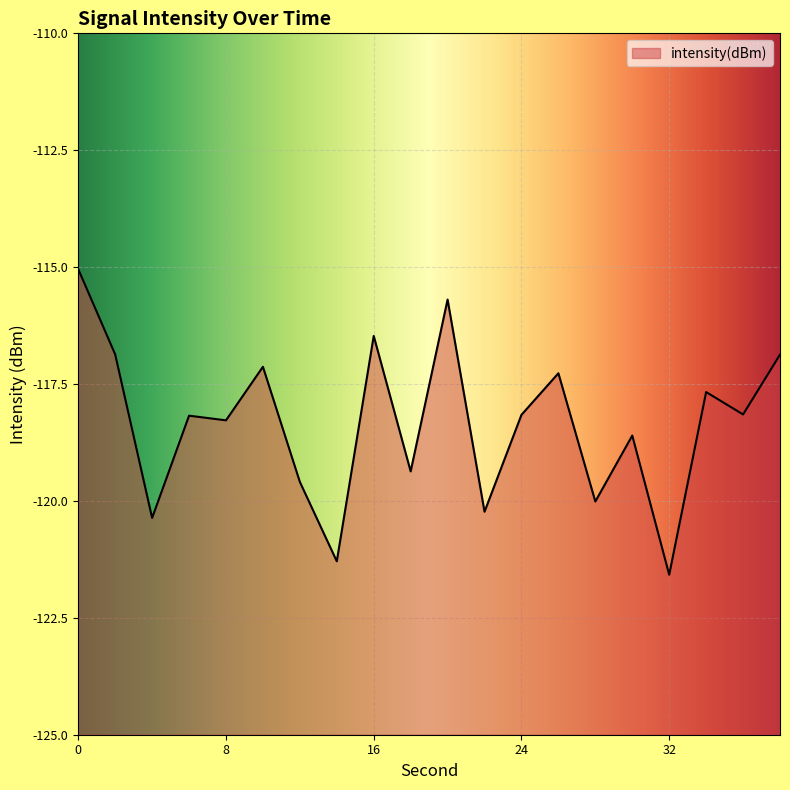

Reading left to right, extract all data points from this chart.

0=-115.0	2=-116.9	4=-120.4	6=-118.2	8=-118.3	10=-117.1	12=-119.6	14=-121.3	16=-116.5	18=-119.4	20=-115.7	22=-120.2	24=-118.2	26=-117.3	28=-120.0	30=-118.6	32=-121.6	34=-117.7	36=-118.2	38=-116.9